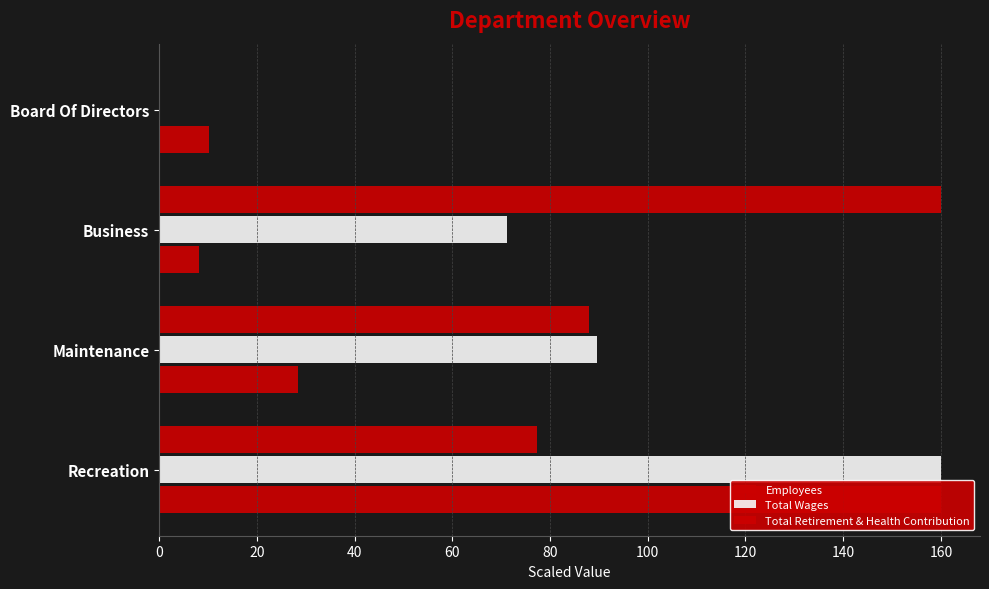

How many values in the Employees series exceed 28?

2